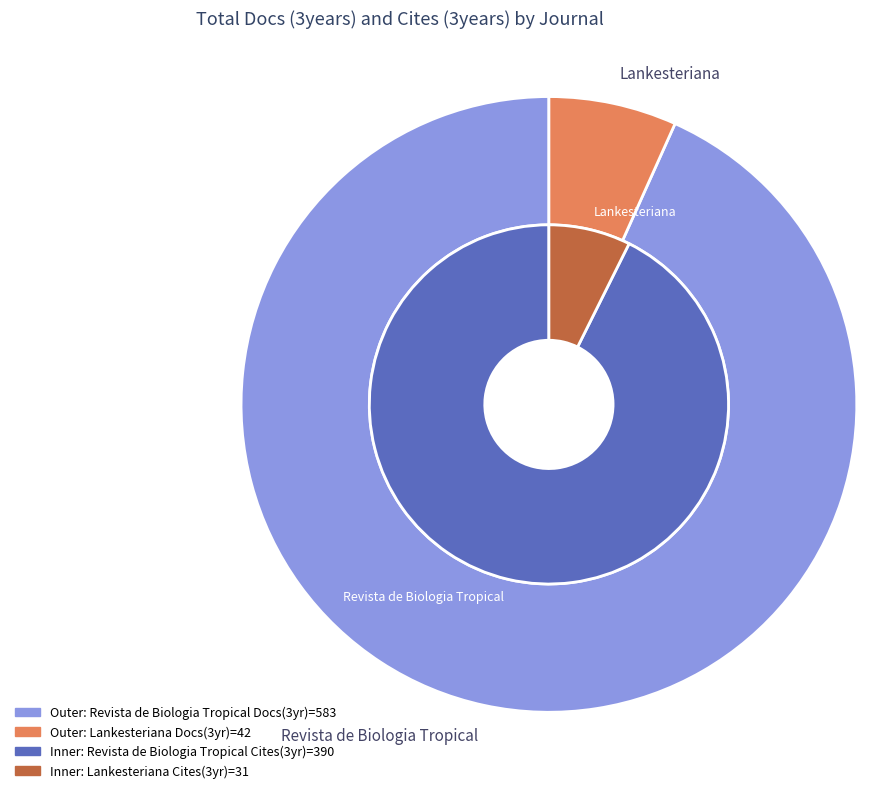

Count the number of slices in the pie.

2